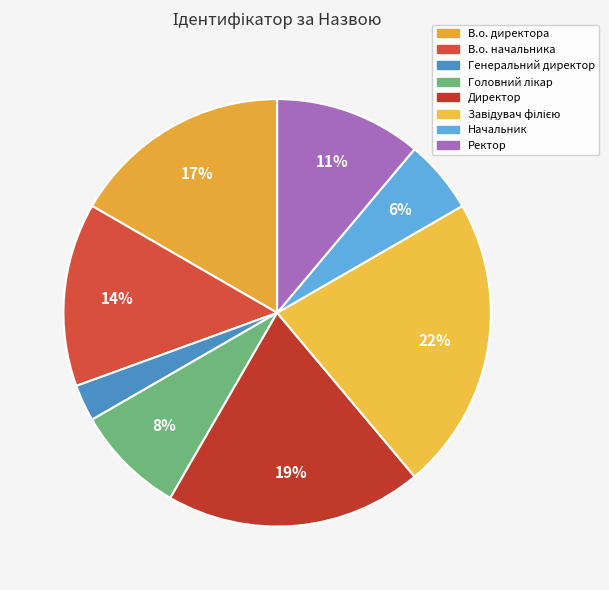

What is the total percentage of Начальник and В.о. начальника?

19.4%